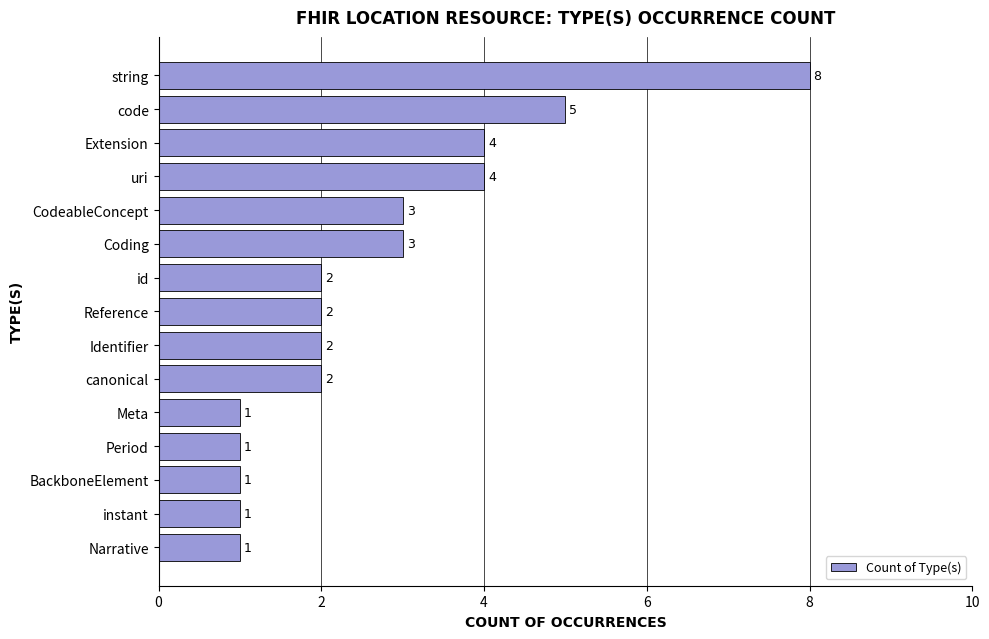

What value does the data have at Coding?

3